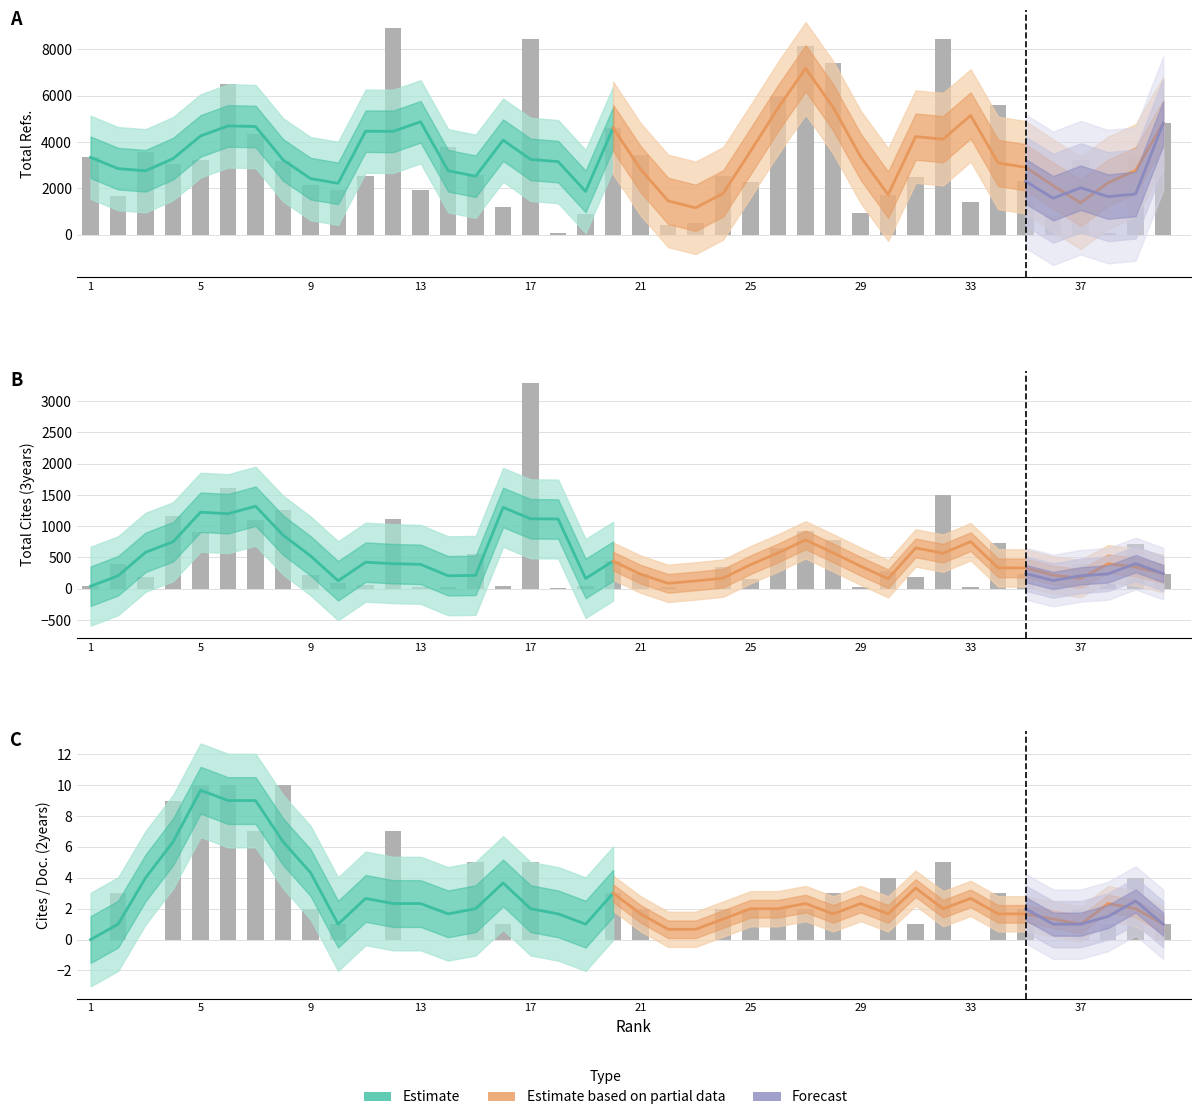

Which series has the largest total across all categories?

Total Refs.